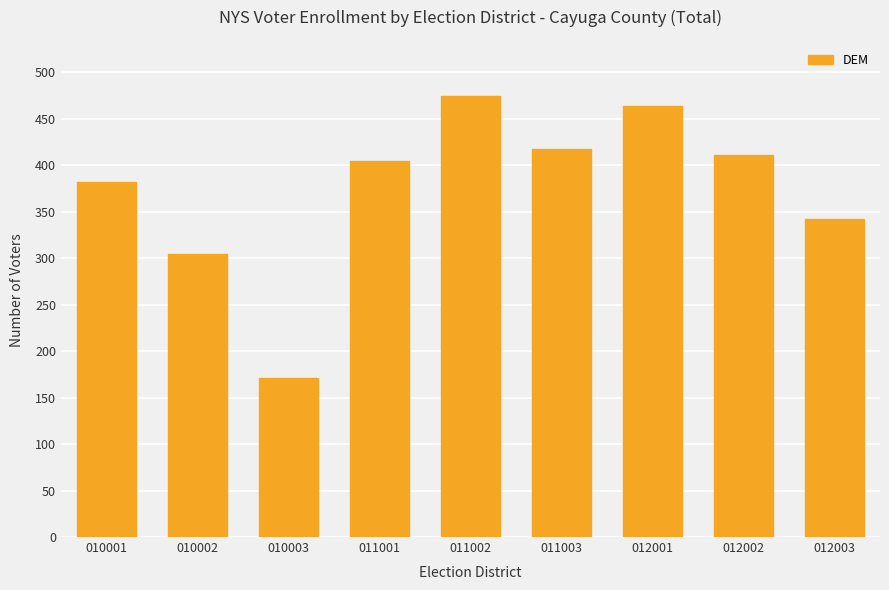

Are the bars horizontal?

No